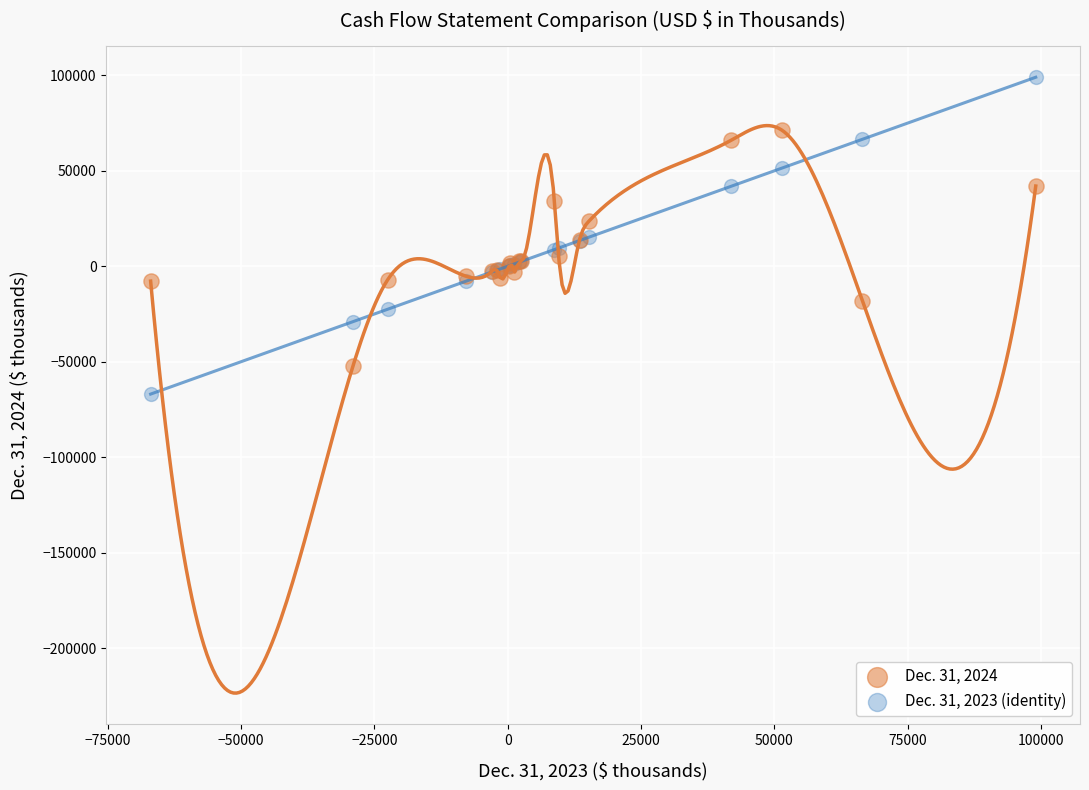

Which series reaches the minimum Y coordinate?

Dec. 31, 2023 (identity)